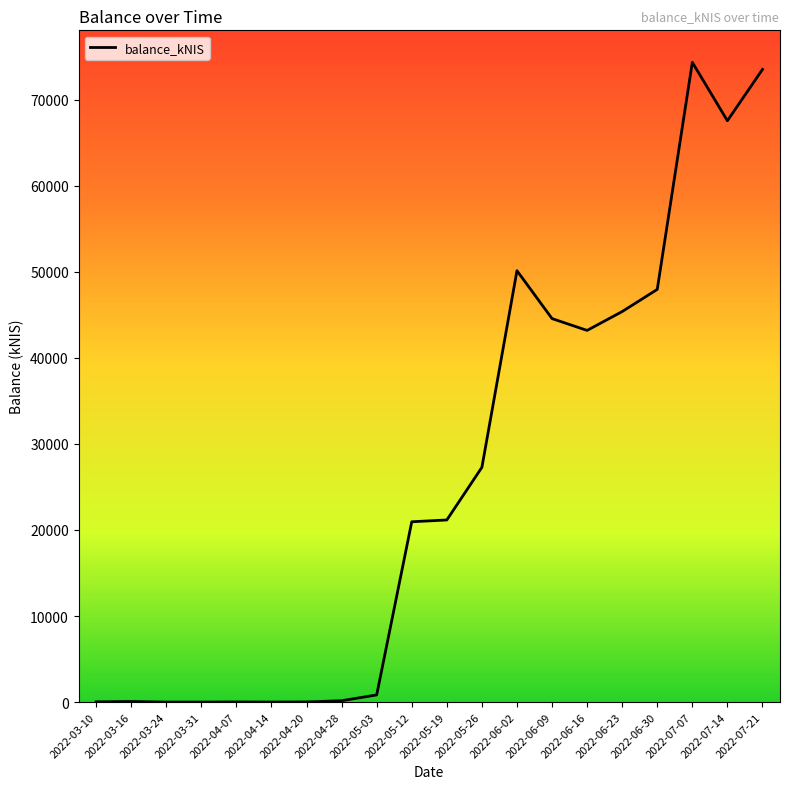

At which label is the value closest to 37161?

2022-06-16